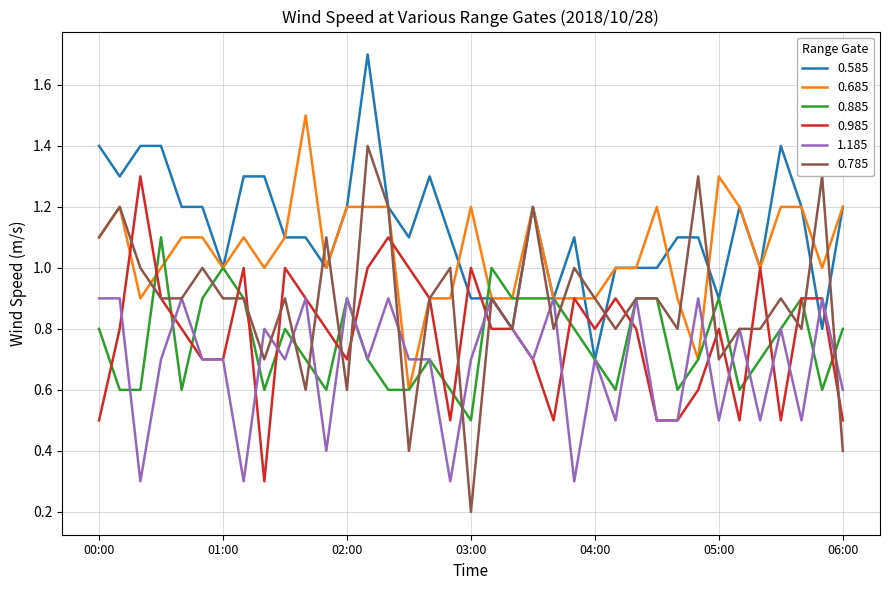

List the series in order of their peak value, lowest first.

1.185, 0.885, 0.985, 0.785, 0.685, 0.585